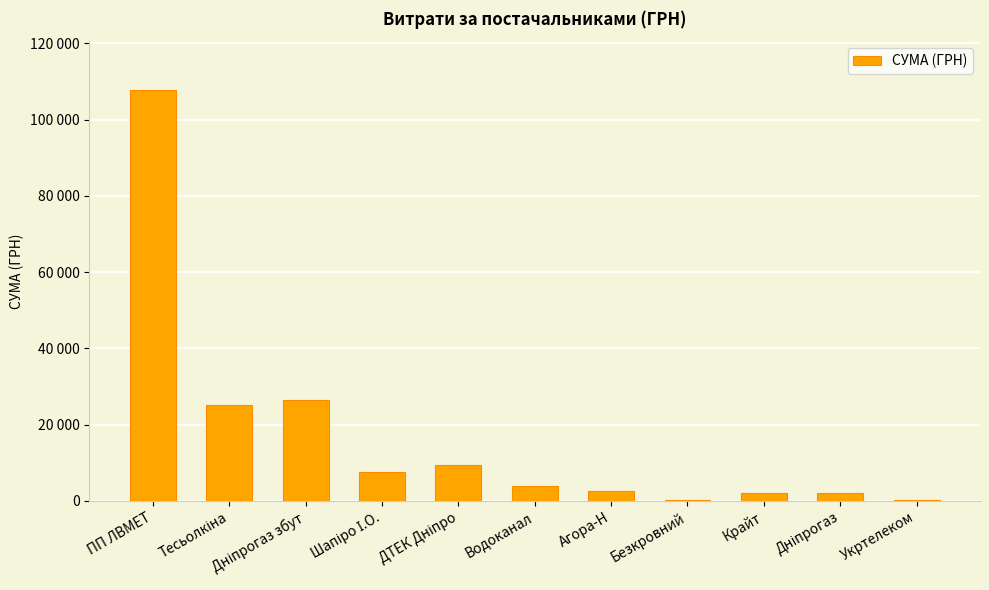

Reading left to right, list all the values displayed in this chart.

107653.4	25110.7	26396.8	7627.0	9336.0	3811.9	2572.0	291.0	1980.0	2148.0	135.0